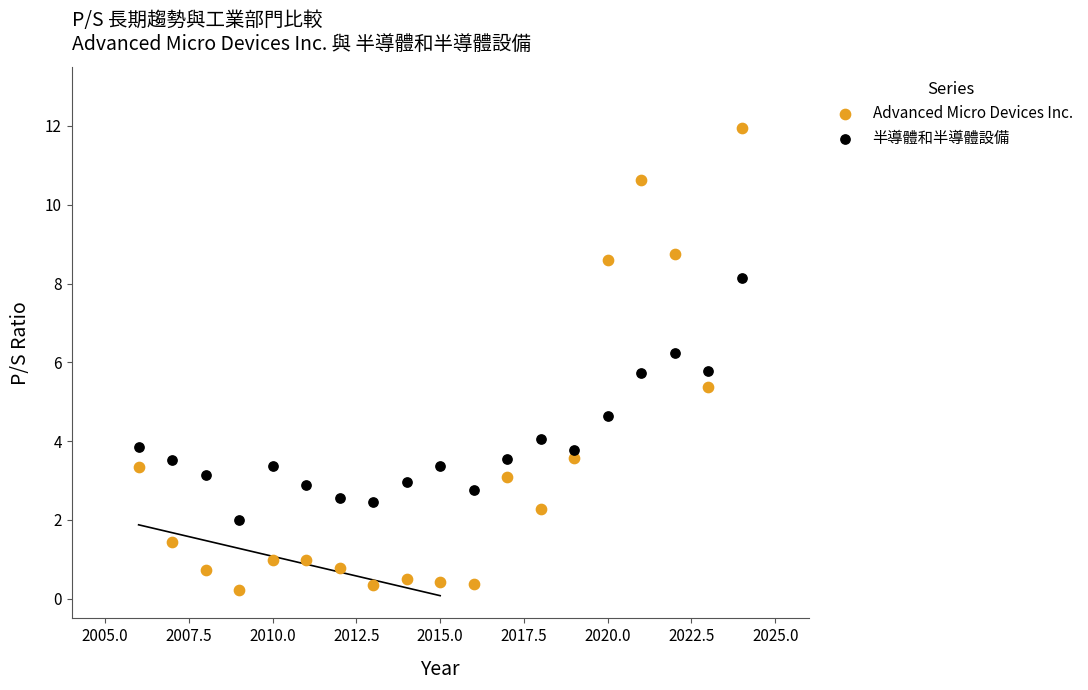

What is the X range (max minus min) for the scatter plot?

18.0